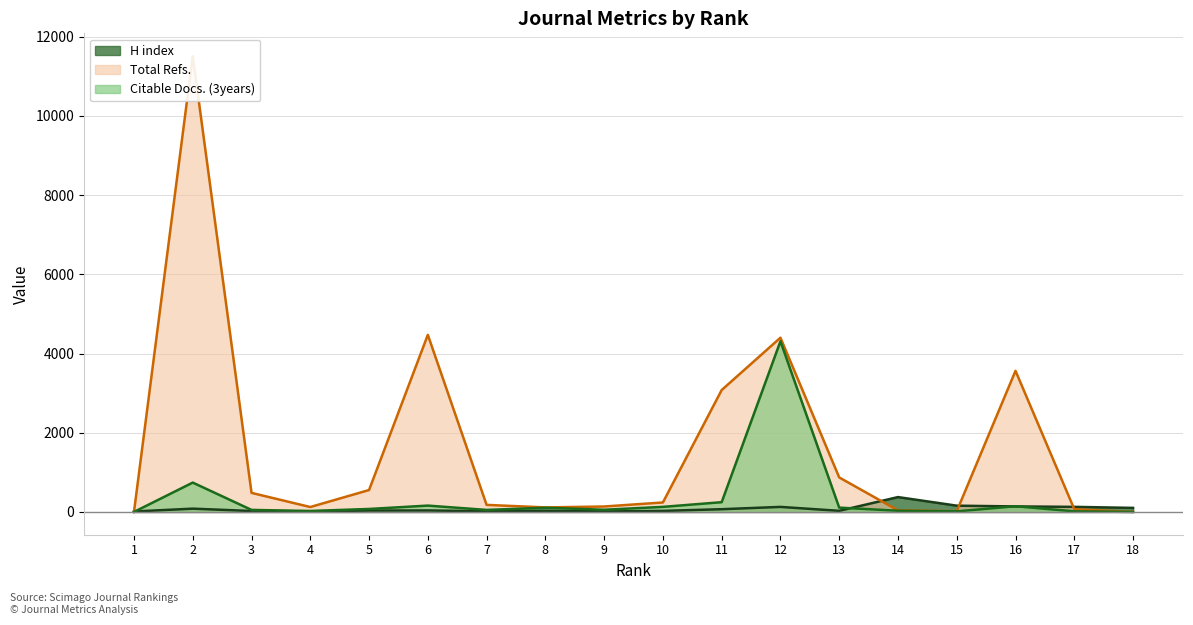

Reading left to right, what are all the values shown in this chart?

H index: 1=11	2=83	3=23	4=15	5=35	6=37	7=17	8=31	9=12	10=26	11=69	12=127	13=28	14=375	15=158	16=139	17=128	18=102
Total Refs.: 1=0	2=11511	3=481	4=124	5=553	6=4472	7=178	8=114	9=137	10=239	11=3078	12=4400	13=871	14=39	15=18	16=3563	17=69	18=0
Citable Docs. (3years): 1=0	2=741	3=51	4=24	5=75	6=160	7=51	8=105	9=55	10=128	11=246	12=4310	13=109	14=30	15=14	16=144	17=15	18=0